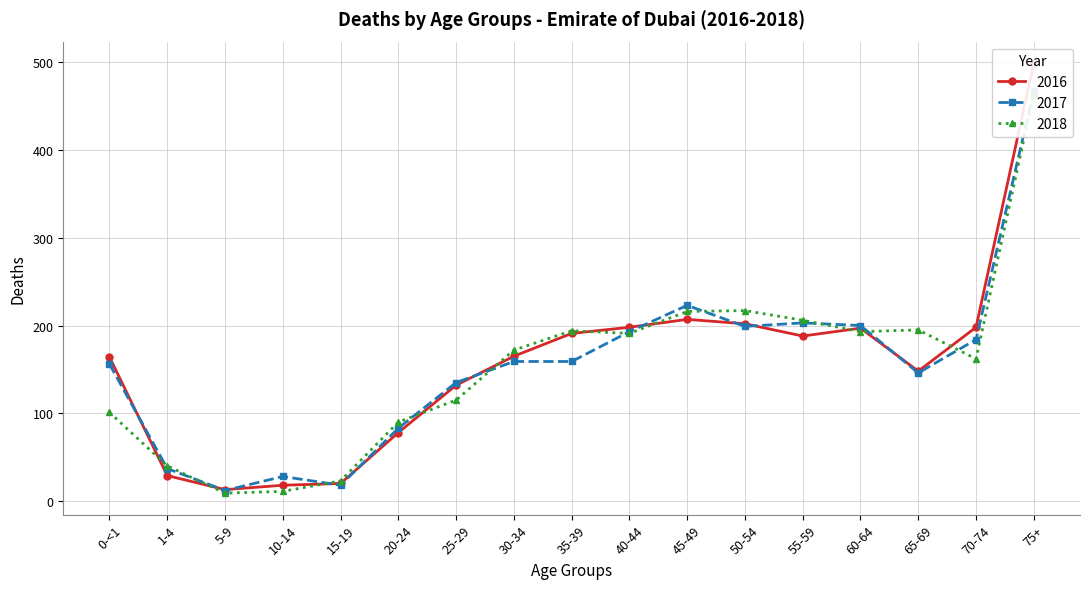

True or false: 2018 has more than 1 interior local peaks.

True